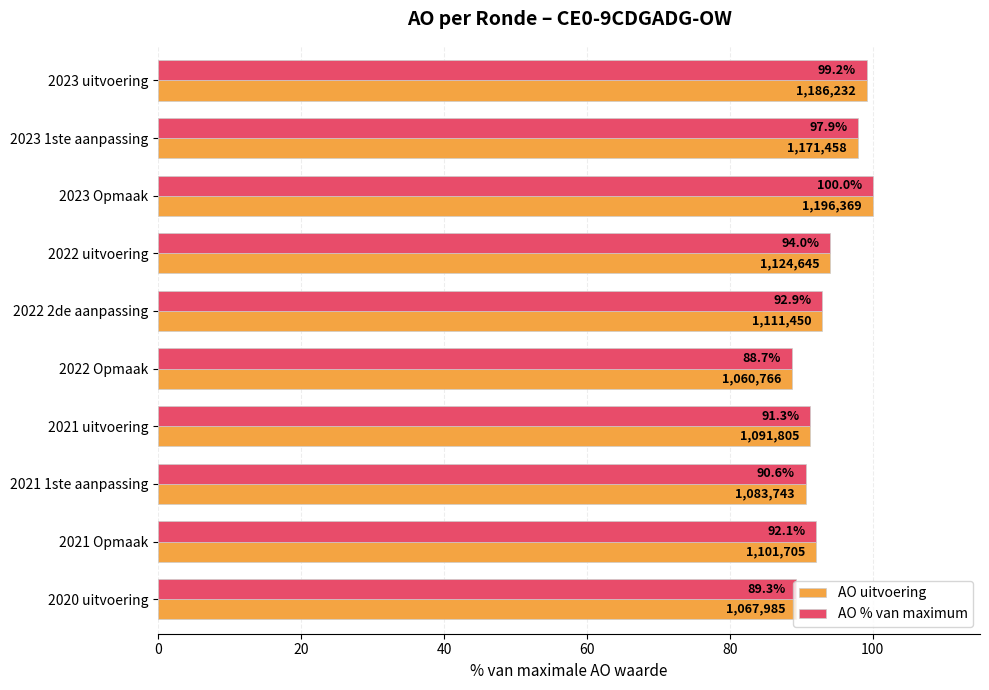

What is the total value across all series at 2023 Opmaak?

200.0